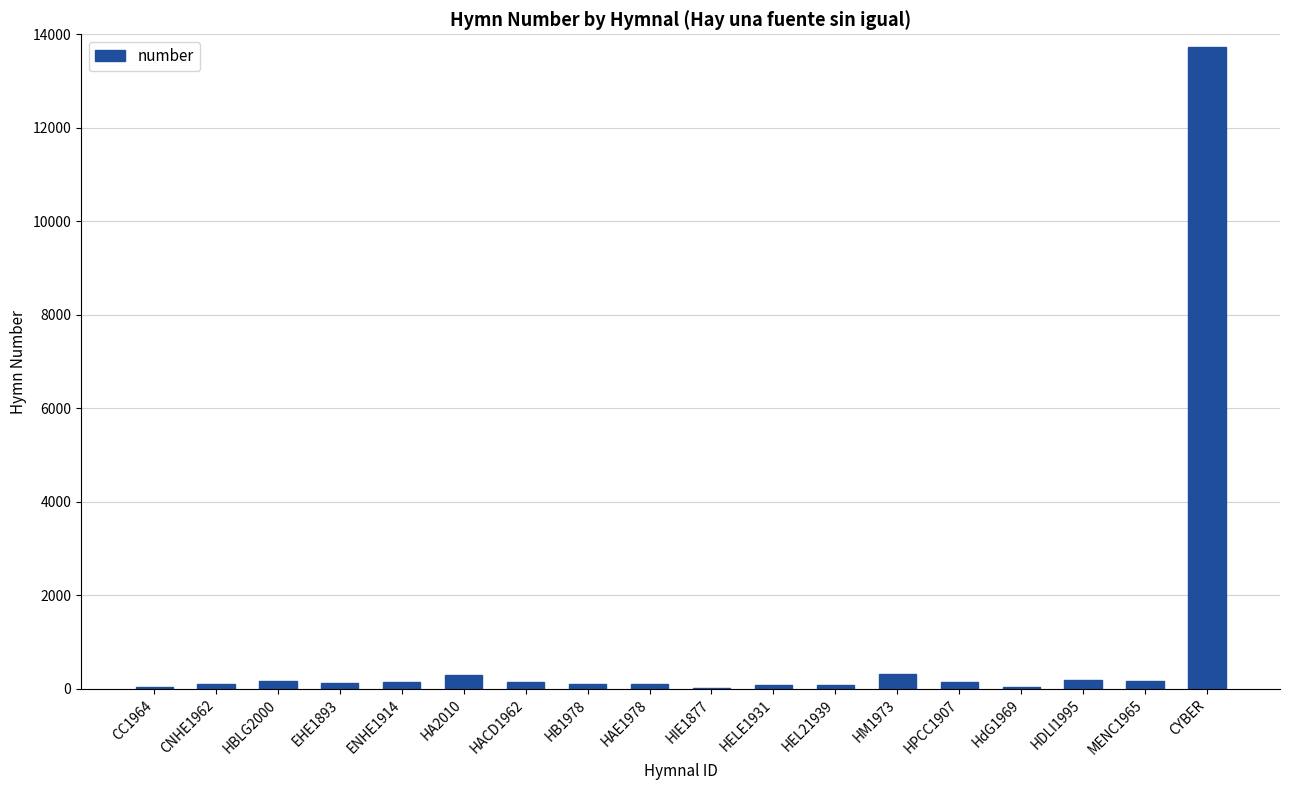

Is it true that the value at HPCC1907 is 143?

True